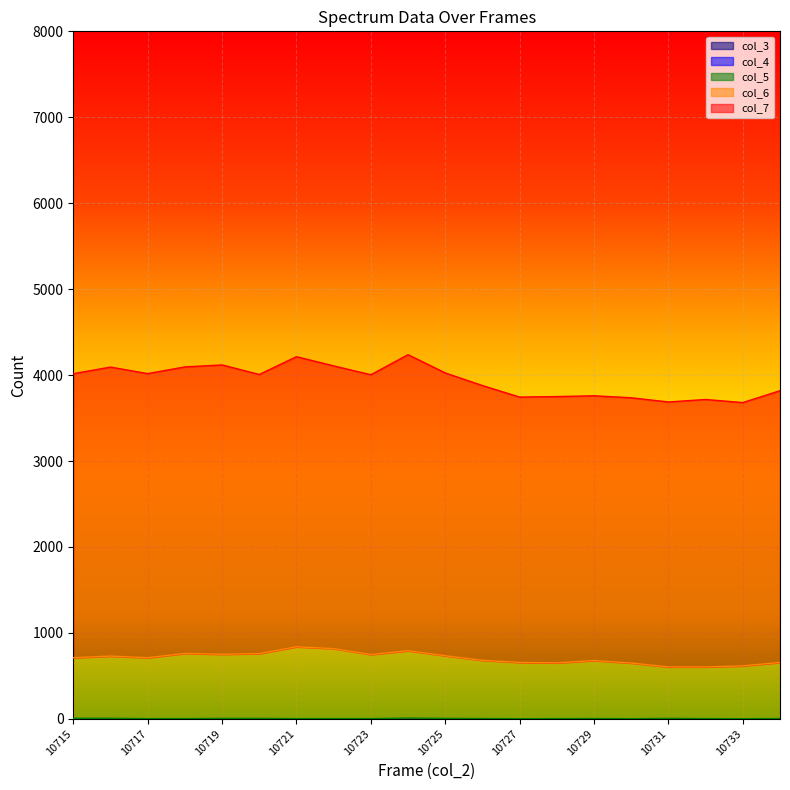

What is the total value across all series at 10727?

4401